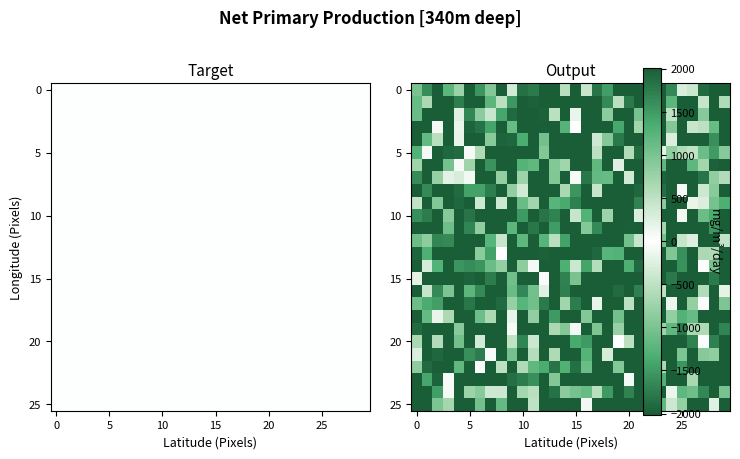

At which category does the chart reach its minimum across all series?

5